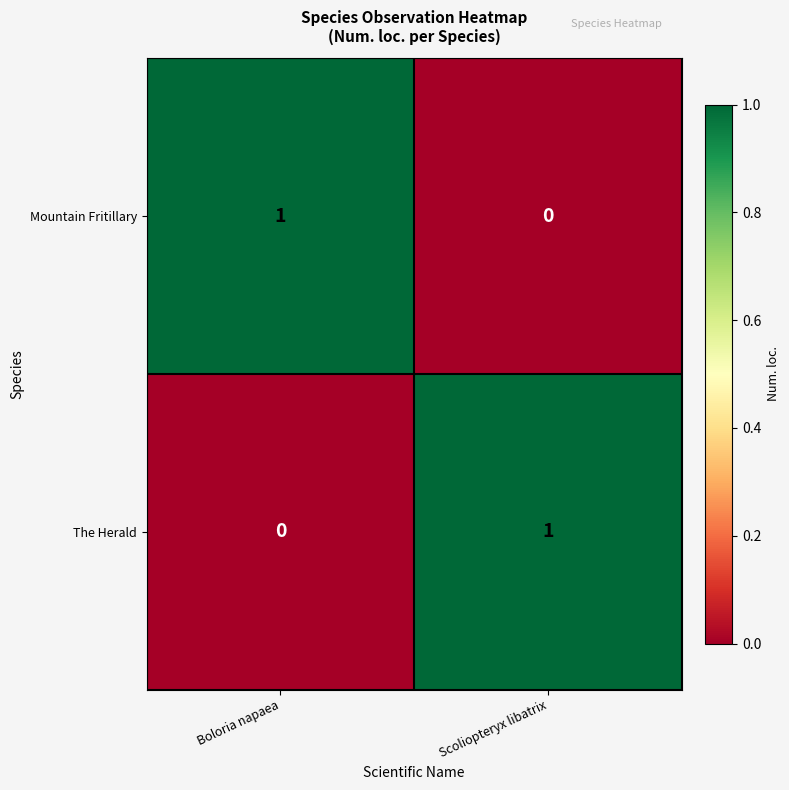

The The Herald series shows 2 at Scoliopteryx libatrix. True or false?

False